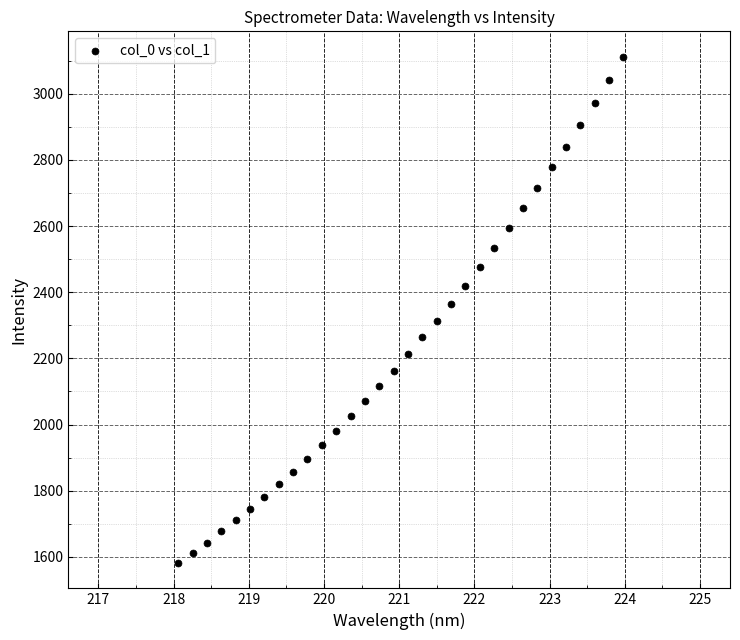

What is the range of Y values (max minus min)?

1530.8